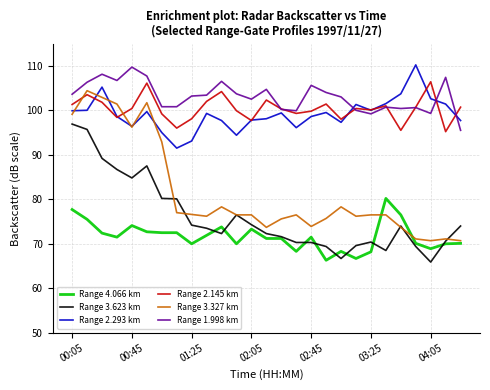

Which series has the widest spread of values?

Range 3.327 km